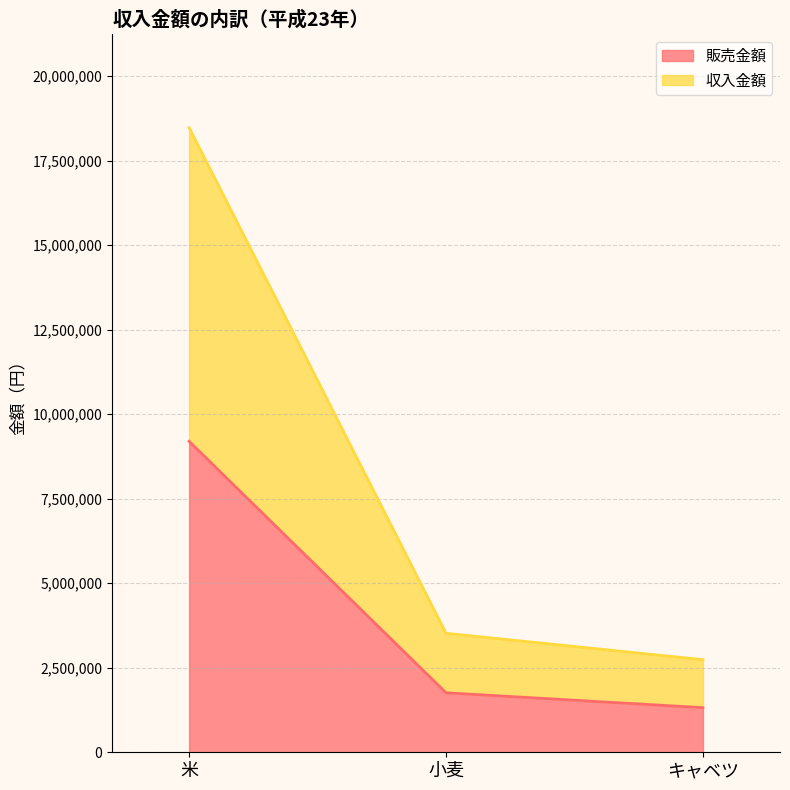

Which has a higher value, 米 or 小麦?

米